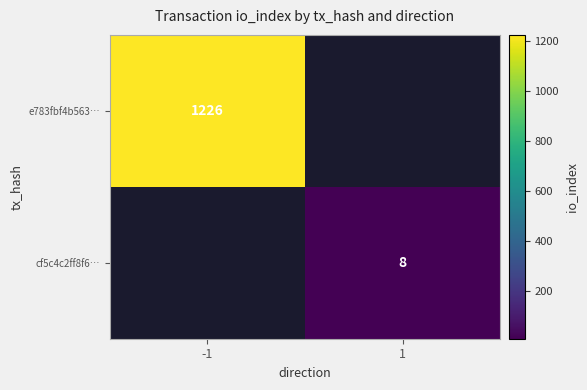

How many distinct data groups are displayed?

2